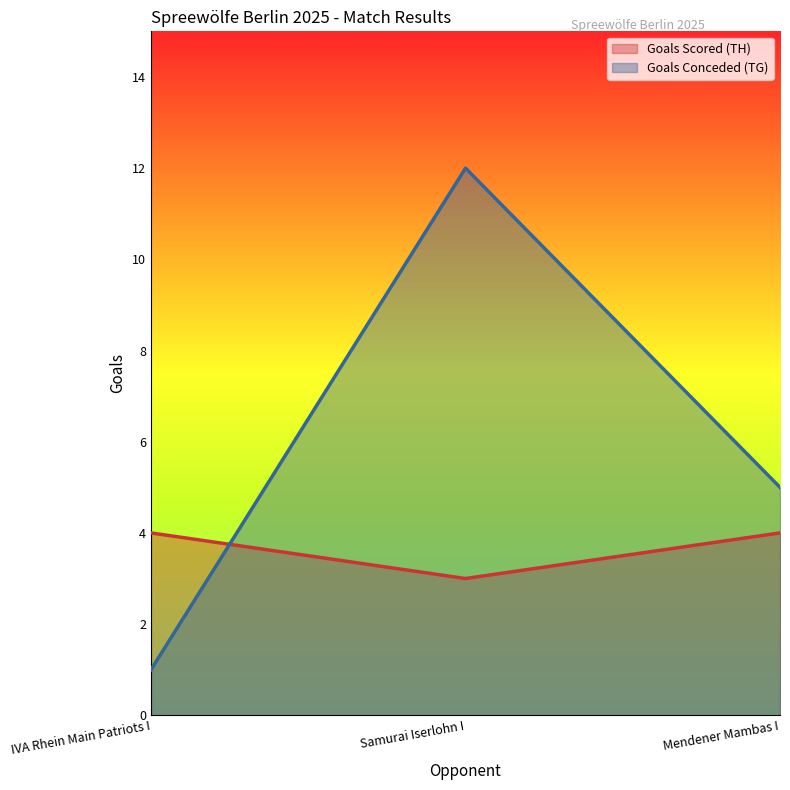

Which has a higher value, Samurai Iserlohn I or IVA Rhein Main Patriots I?

IVA Rhein Main Patriots I